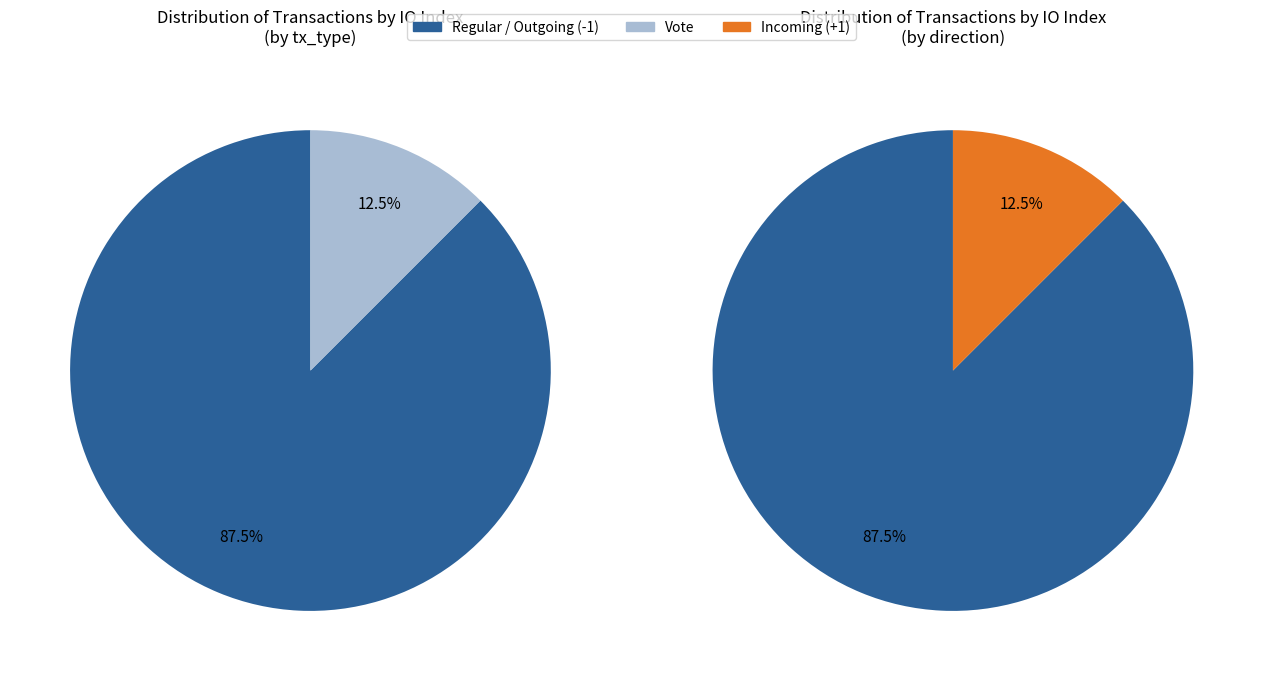

Which has a higher value, Regular or Vote?

Regular